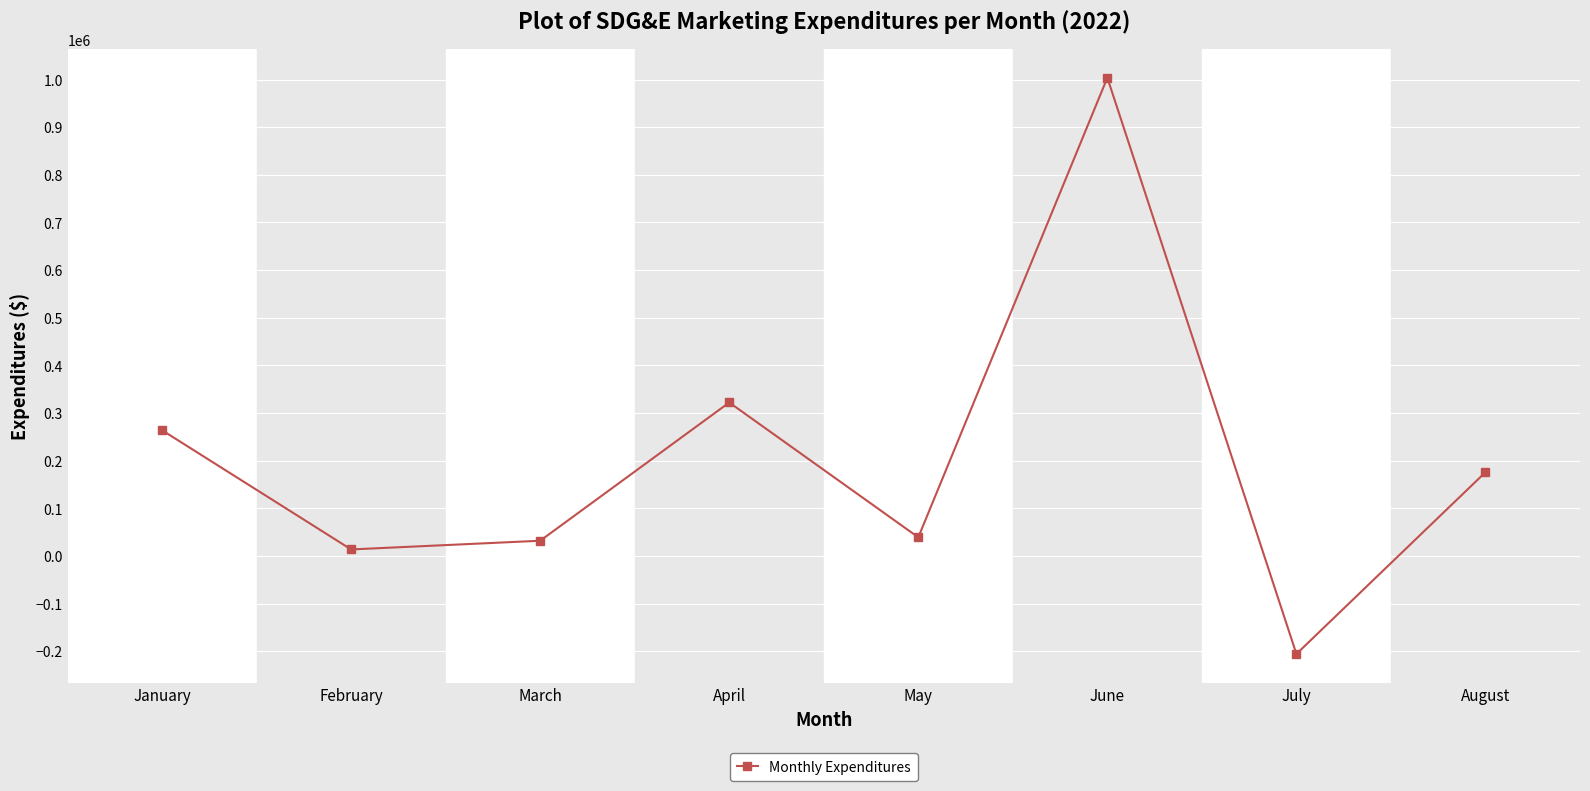

Reading left to right, list all the values displayed in this chart.

263770.4	13543.0	31811.5	322032.4	38977.6	1003756.5	-205878.2	175670.4